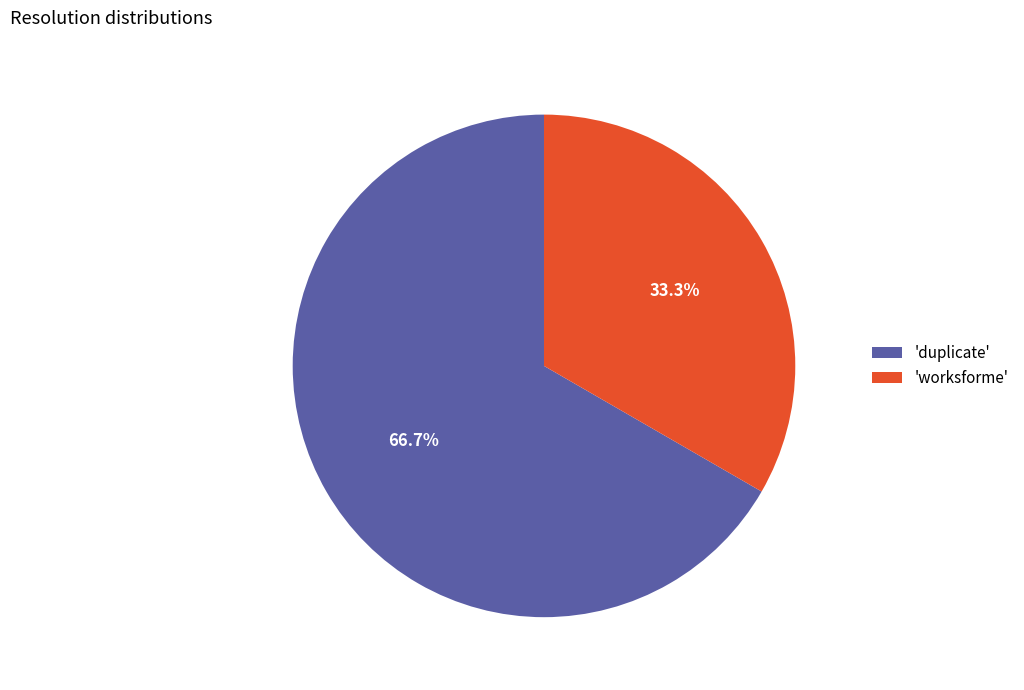

Count the number of slices in the pie.

2